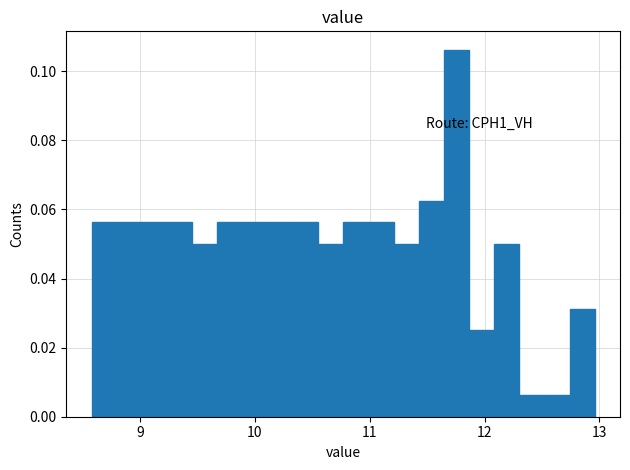

Around what value on the x-axis is the tallest bar? Give the approximate position of its centre, as read against the axis.

11.8